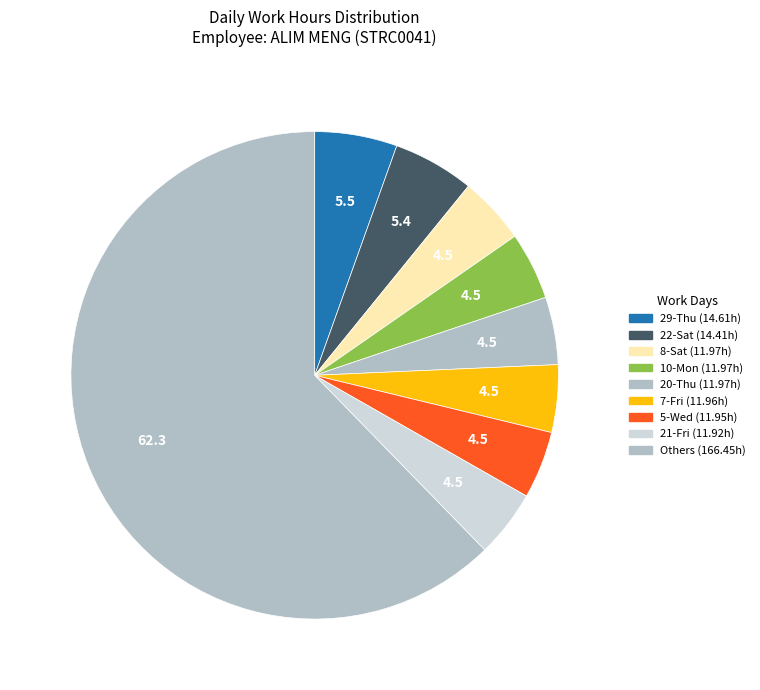

How many slices are in this pie chart?

9